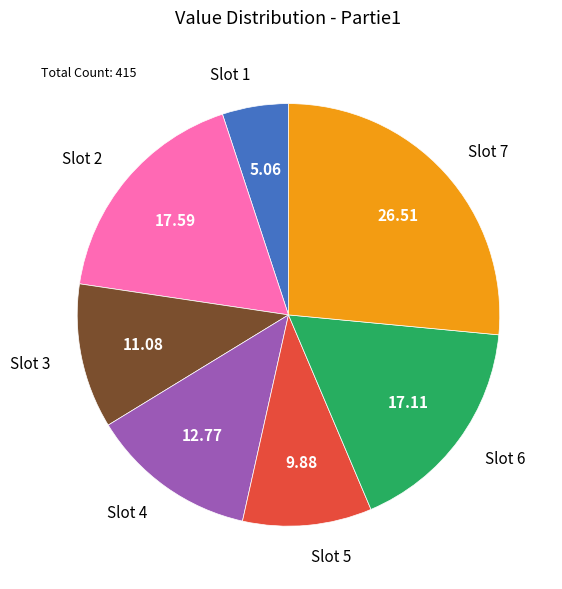

Which slice is the smallest?

Slot 1